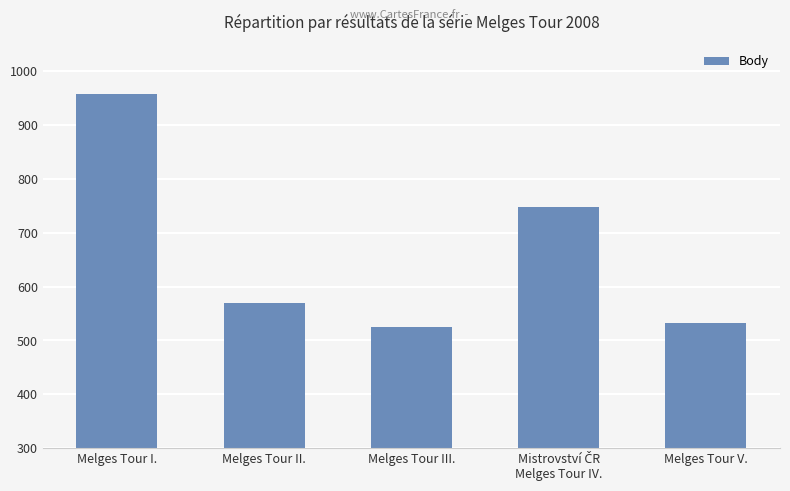

Approximately how many times larger is the value at Melges Tour I. compared to Melges Tour III.?

1.8